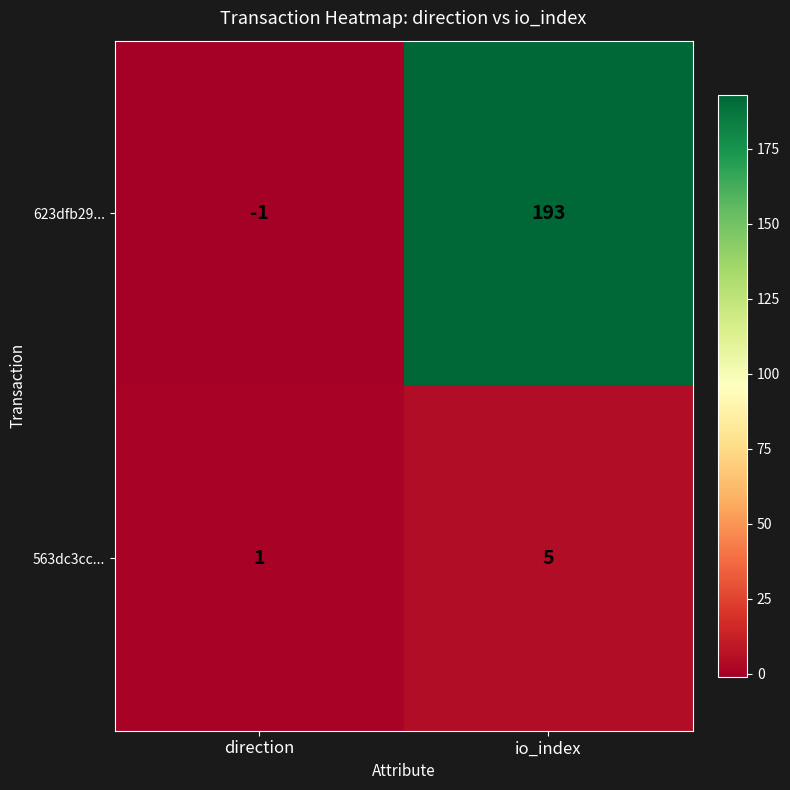

True or false: 623dfb29... has a value of 135 at io_index.

False